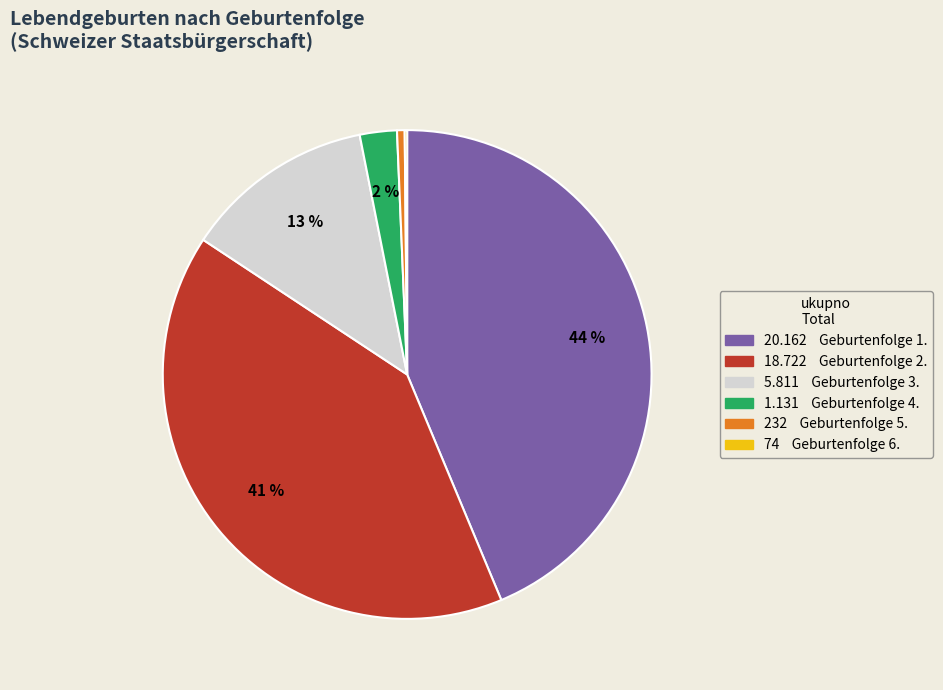

To the nearest percent, what is the difference between the largest and smallest slice percentages?

44%